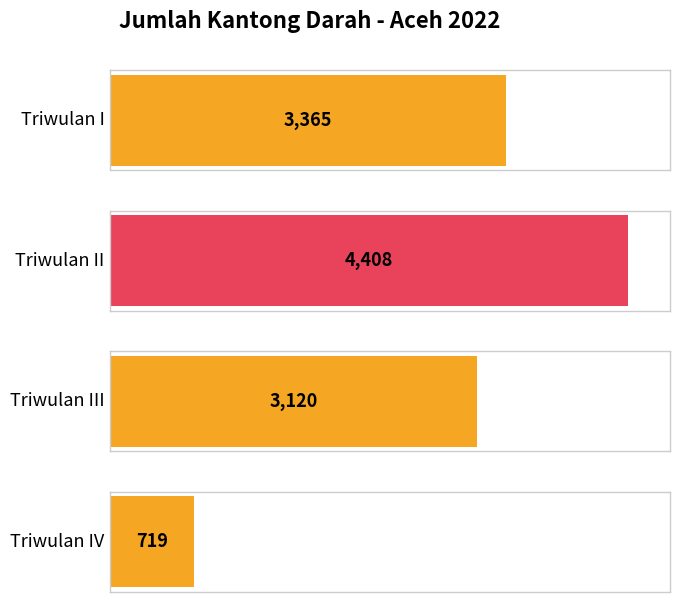

What is the label of the 2nd bar from the right?

Triwulan III